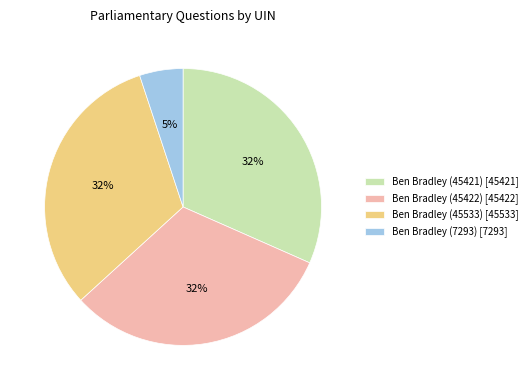

To the nearest percent, what is the difference between the largest and smallest slice percentages?

27%